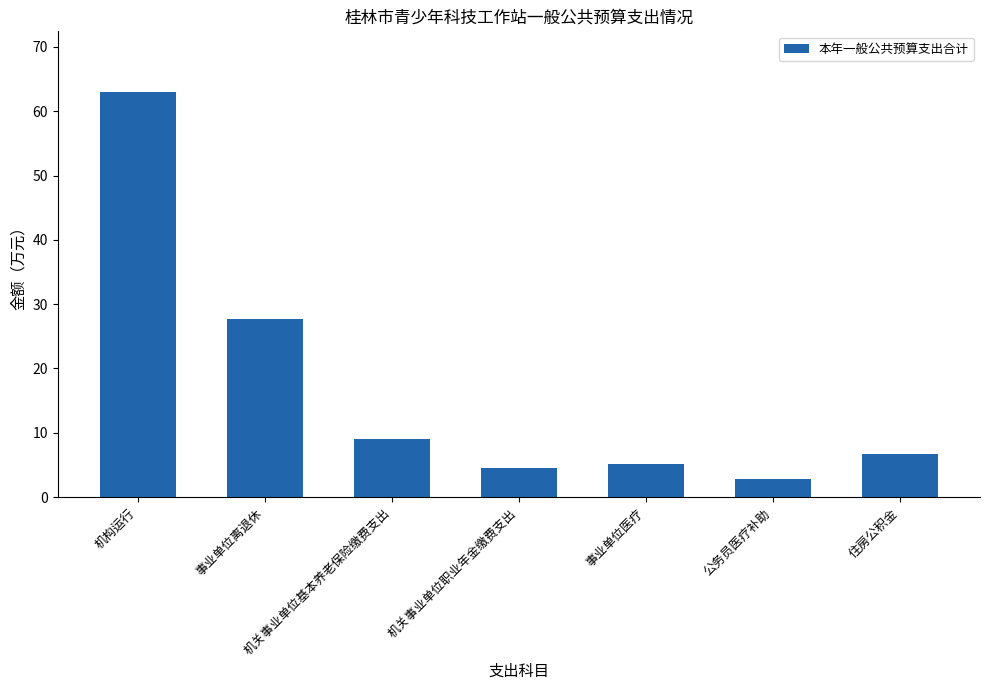

What is the greatest value displayed?

63.0